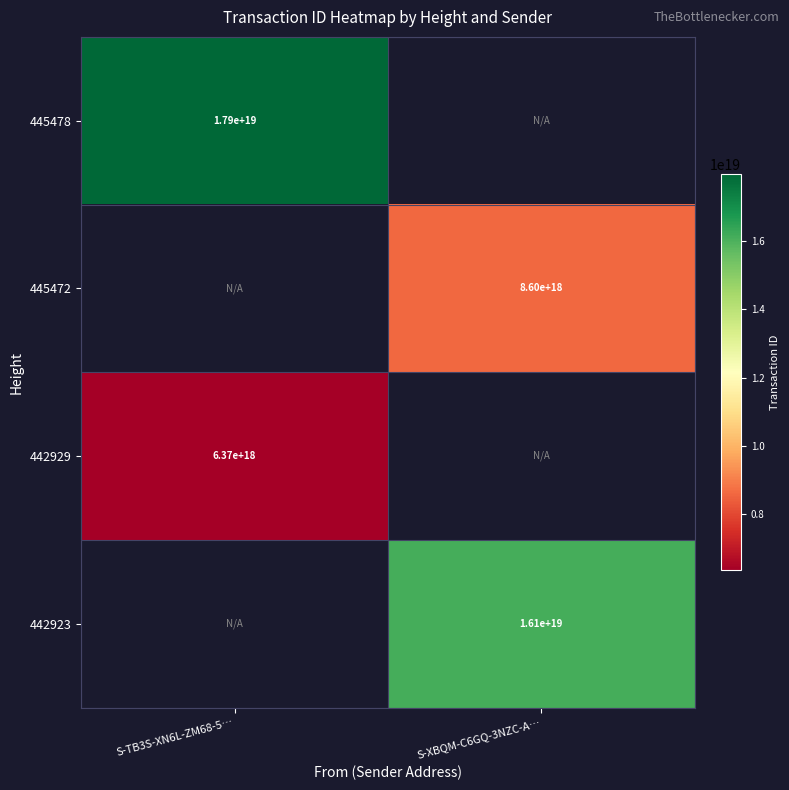

The 445472 series shows 8600000000000000000 at S-XBQM-C6GQ-3NZC-A…. True or false?

True